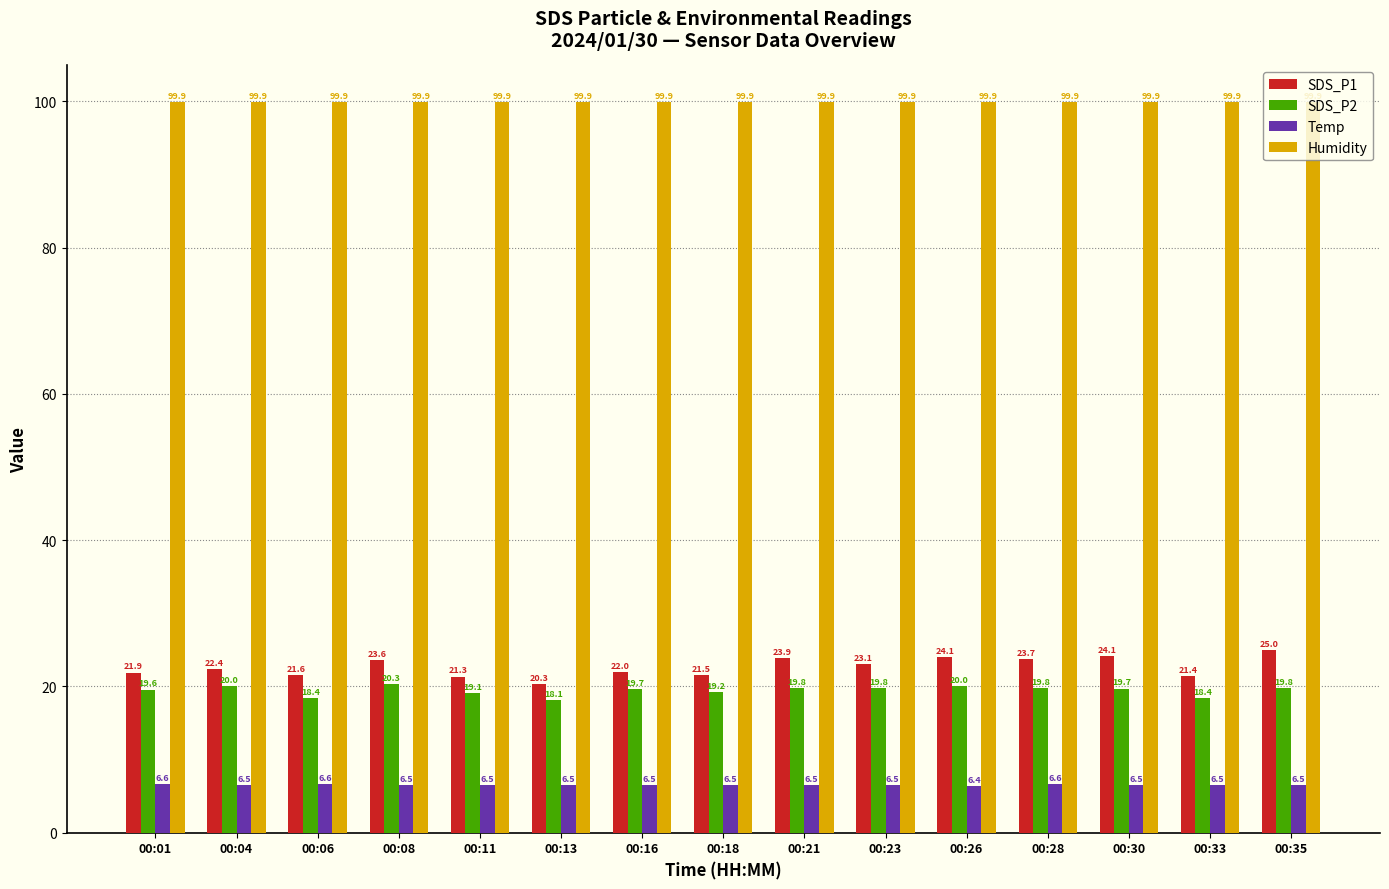

At 00:08, list the series in order from largest to smallest.

Humidity, SDS_P1, SDS_P2, Temp